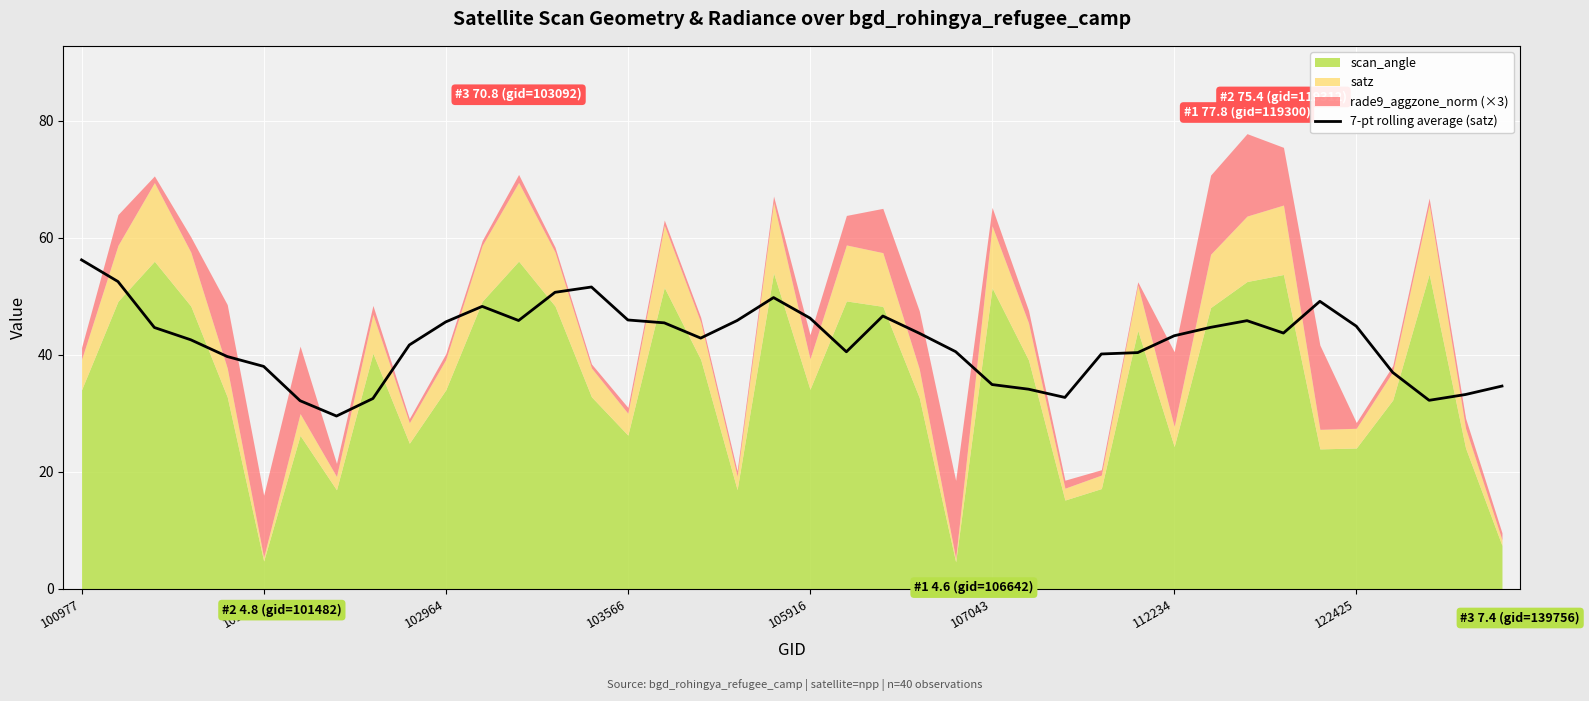

What is the difference between the maximum and minimum values?

26.7